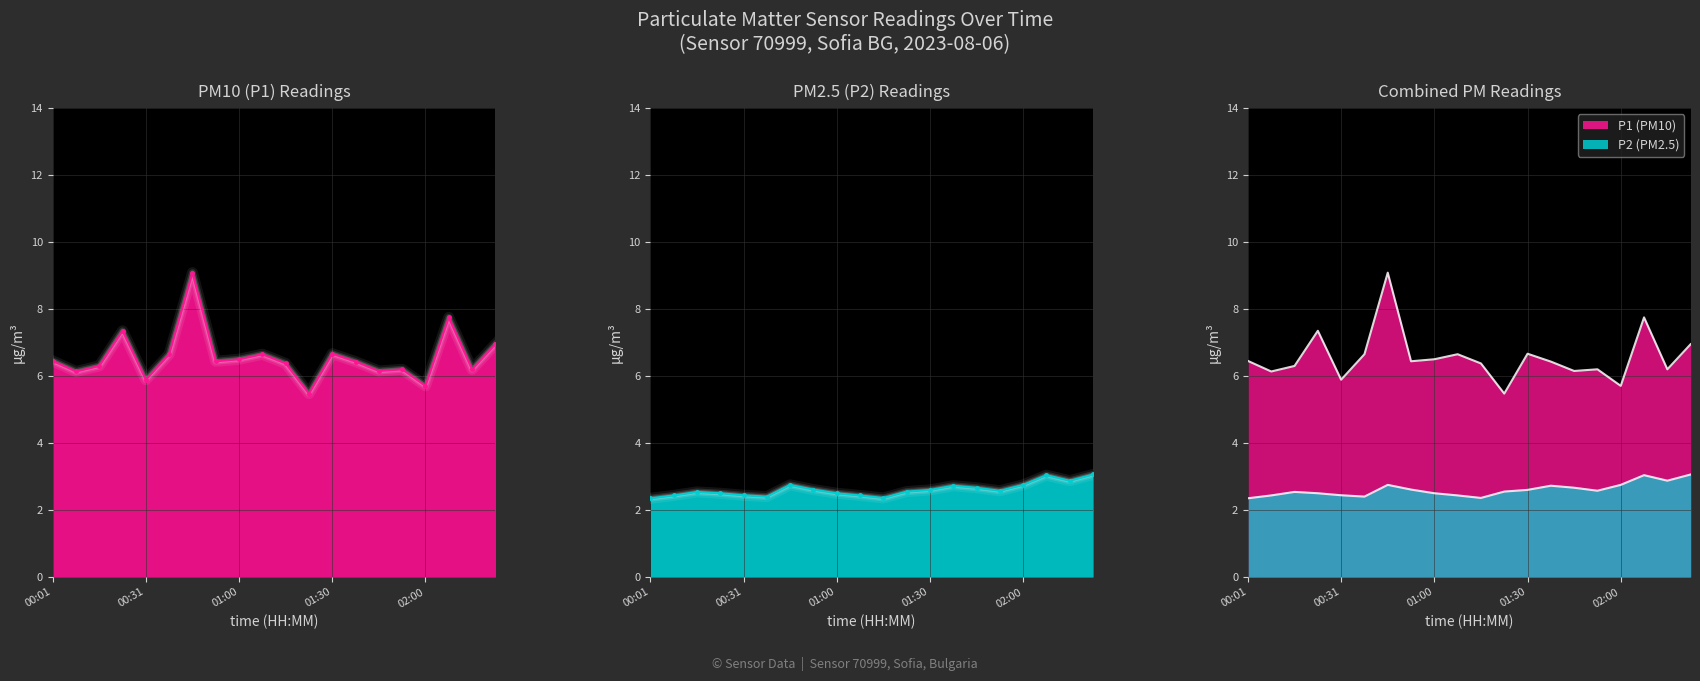

What are all the series names shown in the legend?

P1, P2